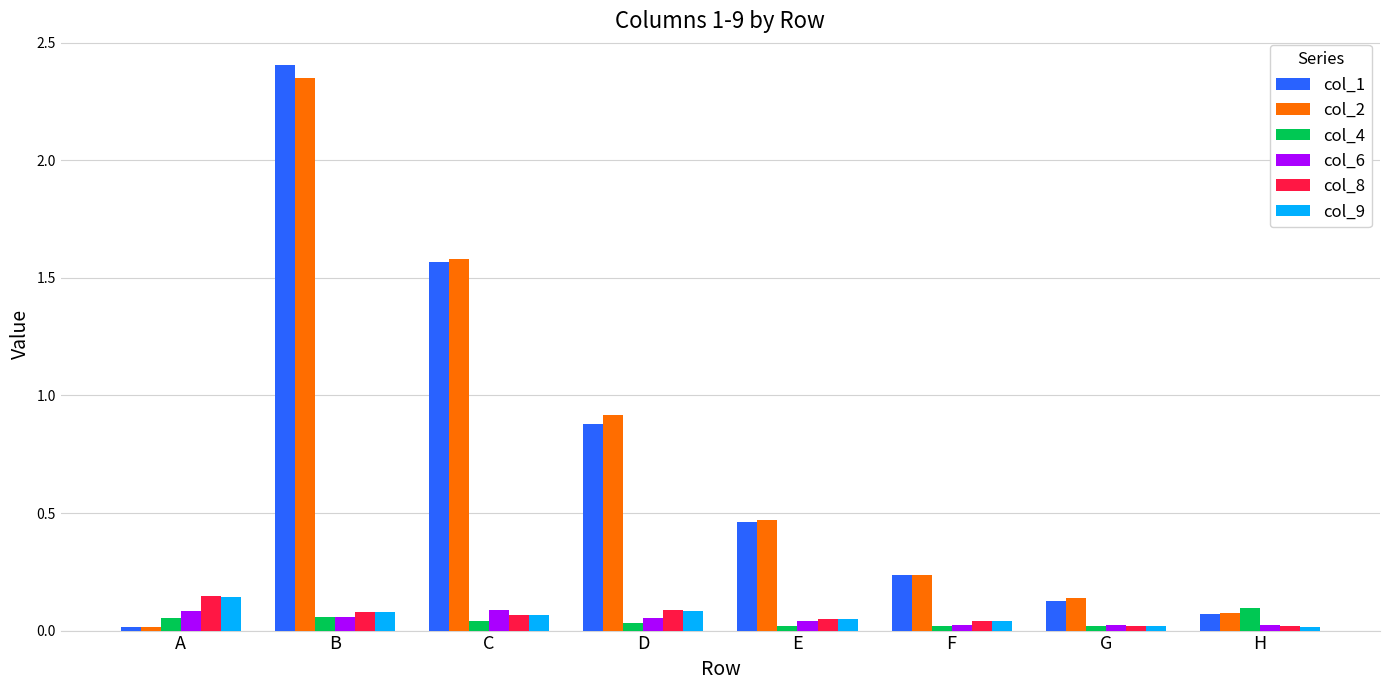

Which series changed the most between E and F?

col_2